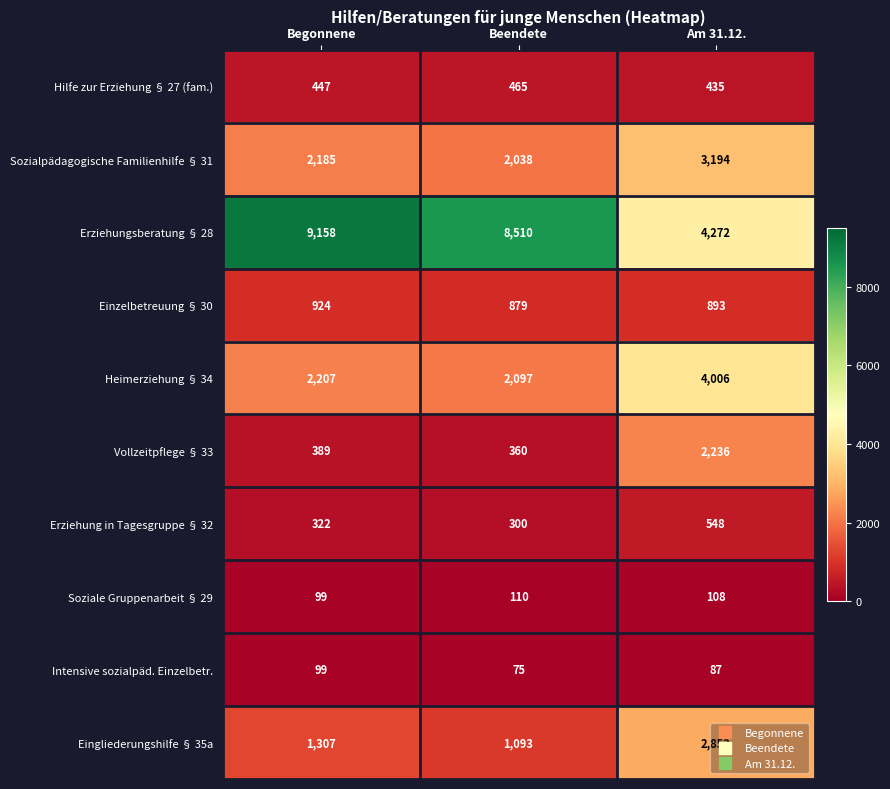

Which series has the largest total across all categories?

Erziehungsberatung § 28